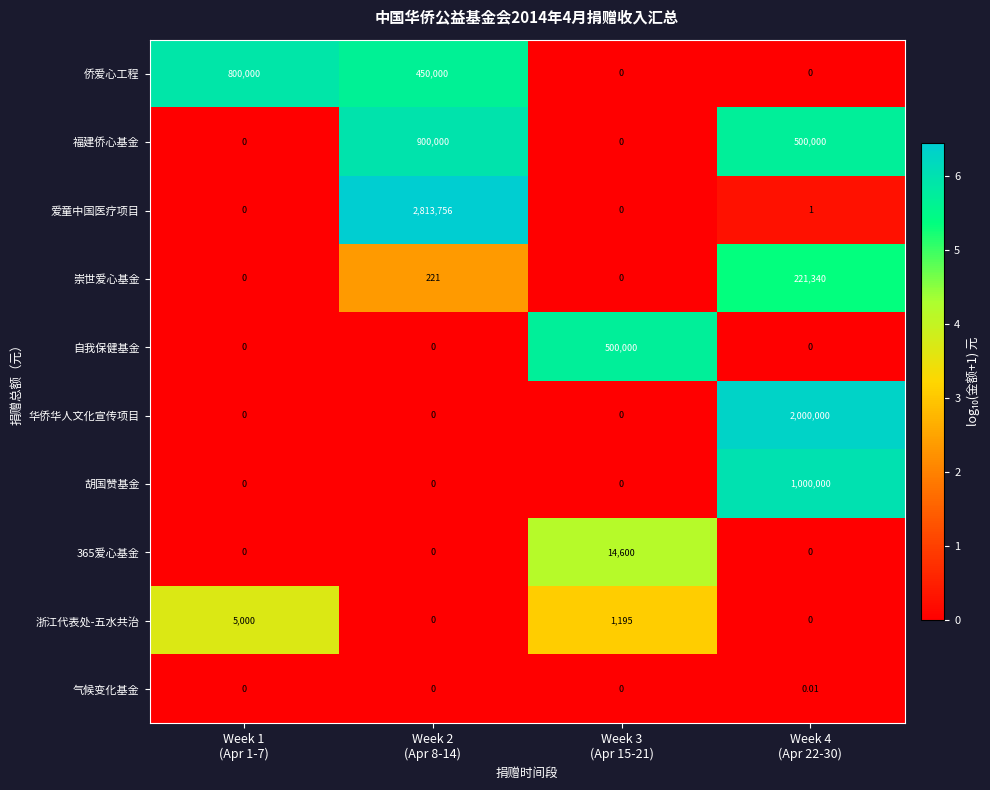

Which series has the widest spread of values?

爱童中国医疗项目